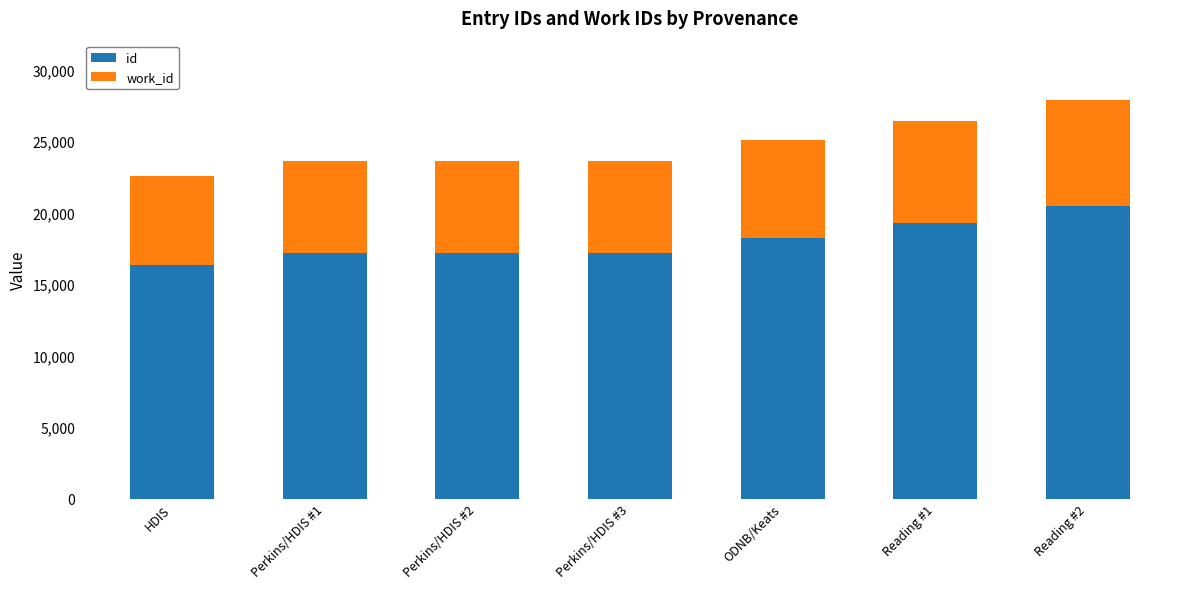

How many bars are there in total?

7